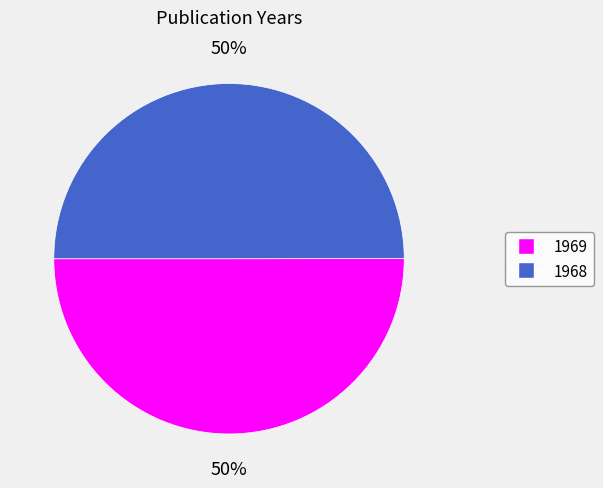

Is the sum of 1969 and 1968 greater than half?

Yes